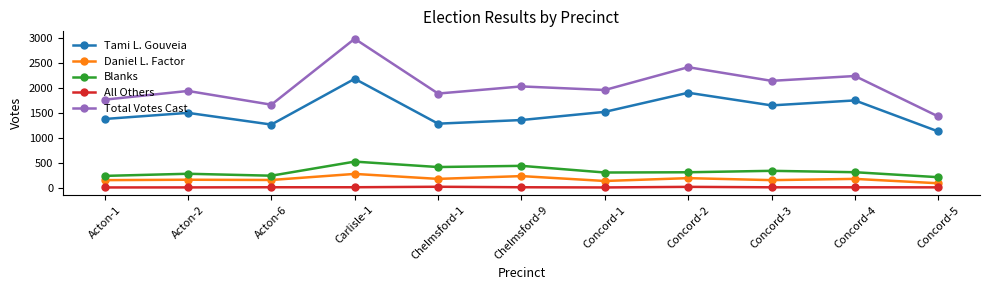

What is the average value of the Total Votes Cast series?

2043